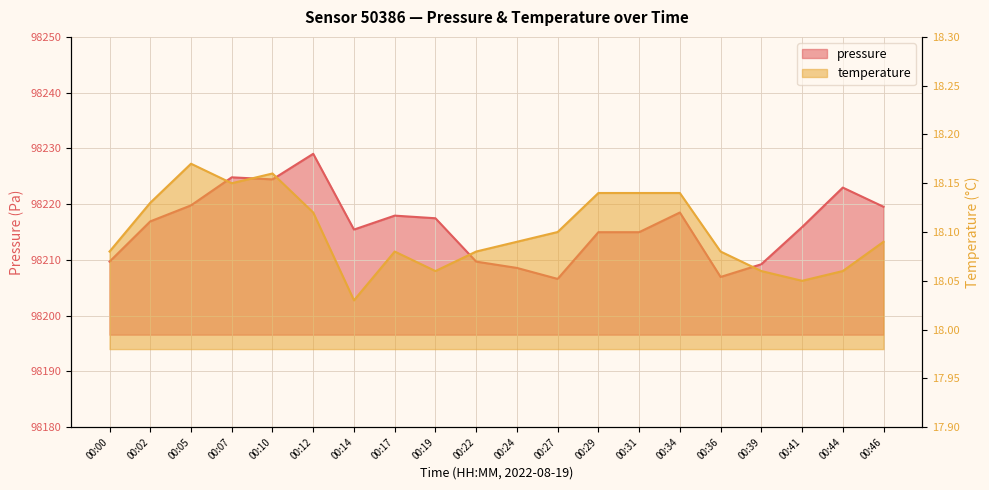

True or false: pressure has a value of 61543.7 at 00:44.

False